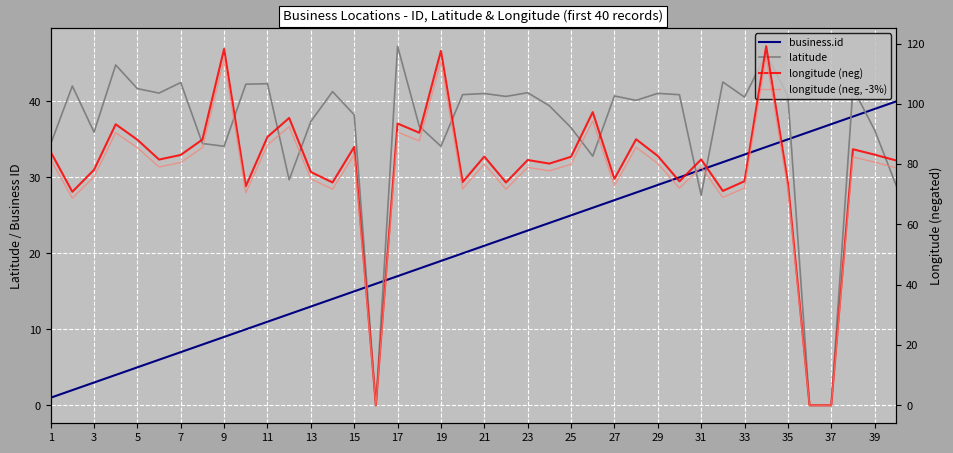

What is the average value of the longitude (neg, -3%) series?

76.2